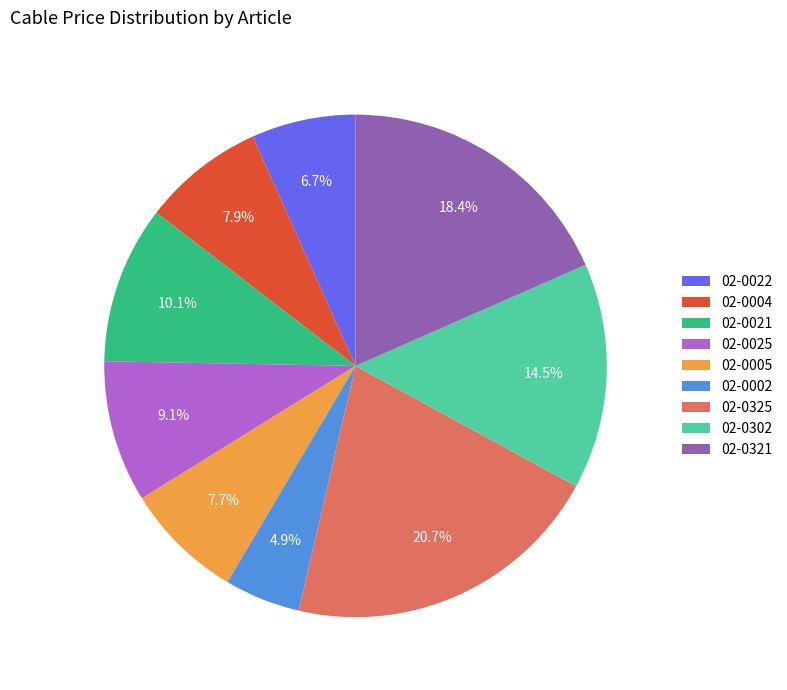

What percentage is the 02-0325 slice, to the nearest percent?

21%